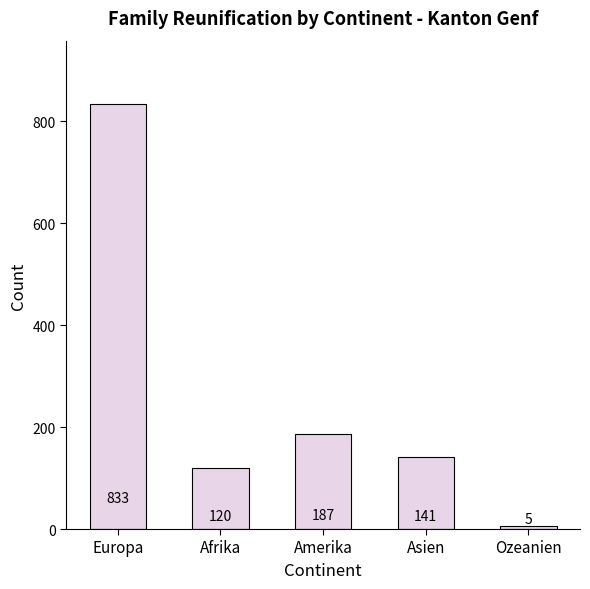

What is the difference between the values at Afrika and Ozeanien?

115